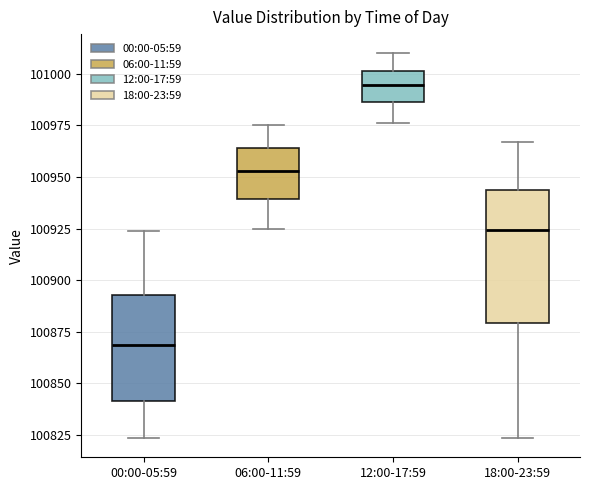

Which box has the highest median line?

12:00-17:59